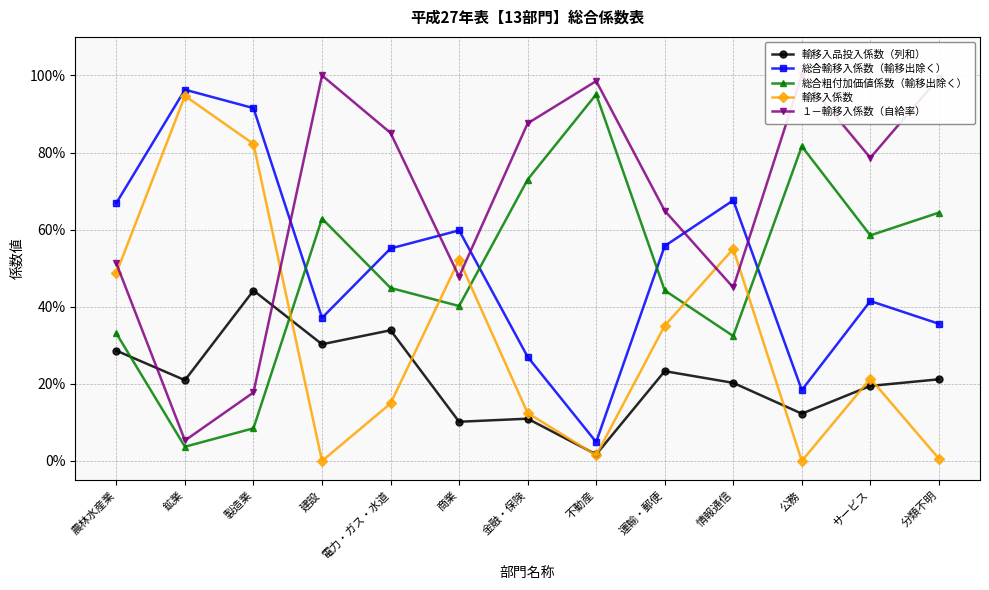

What is the highest value of the 輸移入品投入係数（列和） series?

0.4